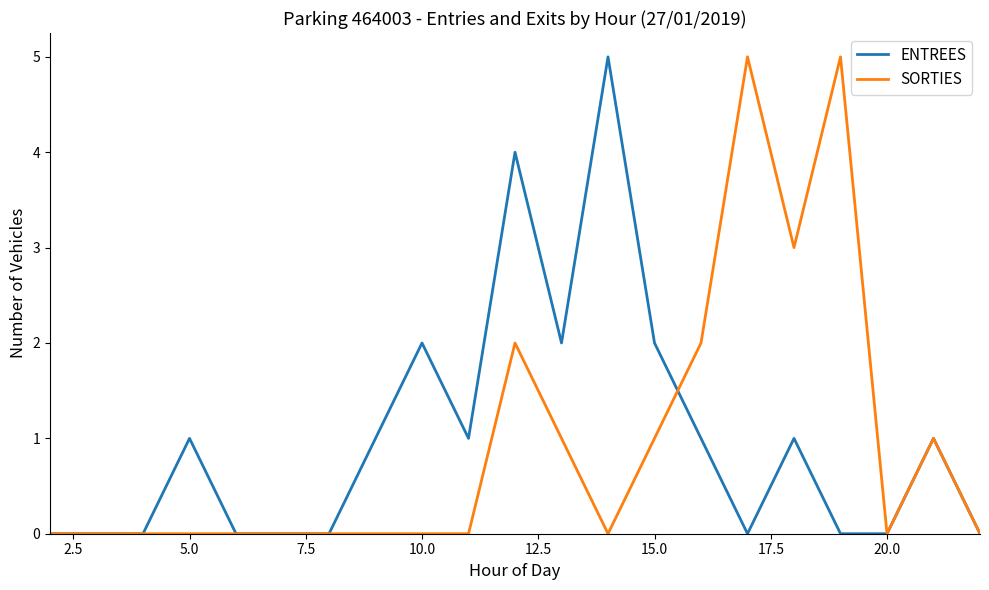

Reading left to right, transcribe all the data shown in this chart.

ENTREES: 0	0	0	1	0	0	0	1	2	1	4	2	5	2	1	0	1	0	0	1	0
SORTIES: 0	0	0	0	0	0	0	0	0	0	2	1	0	1	2	5	3	5	0	1	0